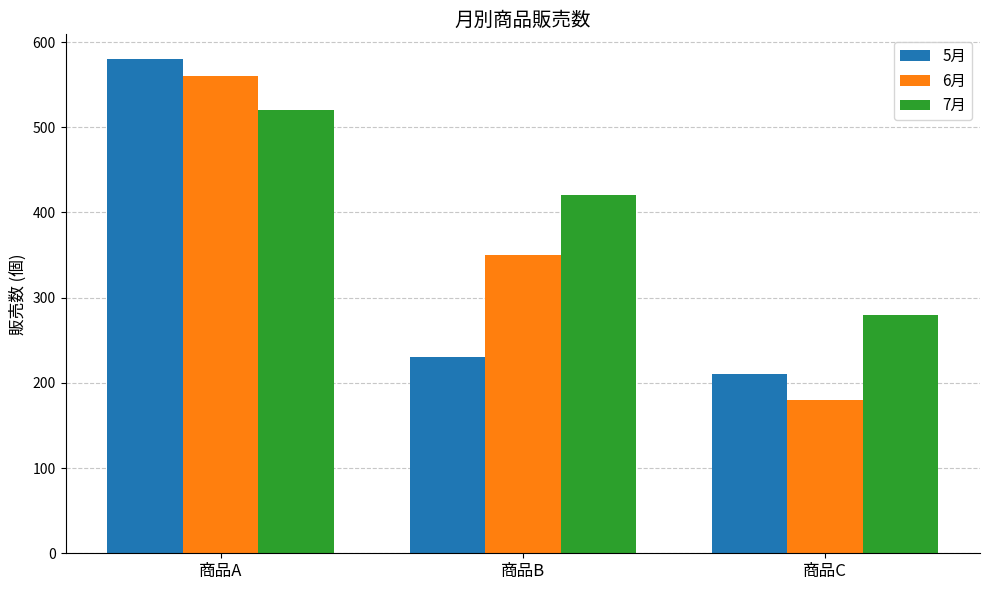

Where is 6月 nearest to the value 370?

商品B